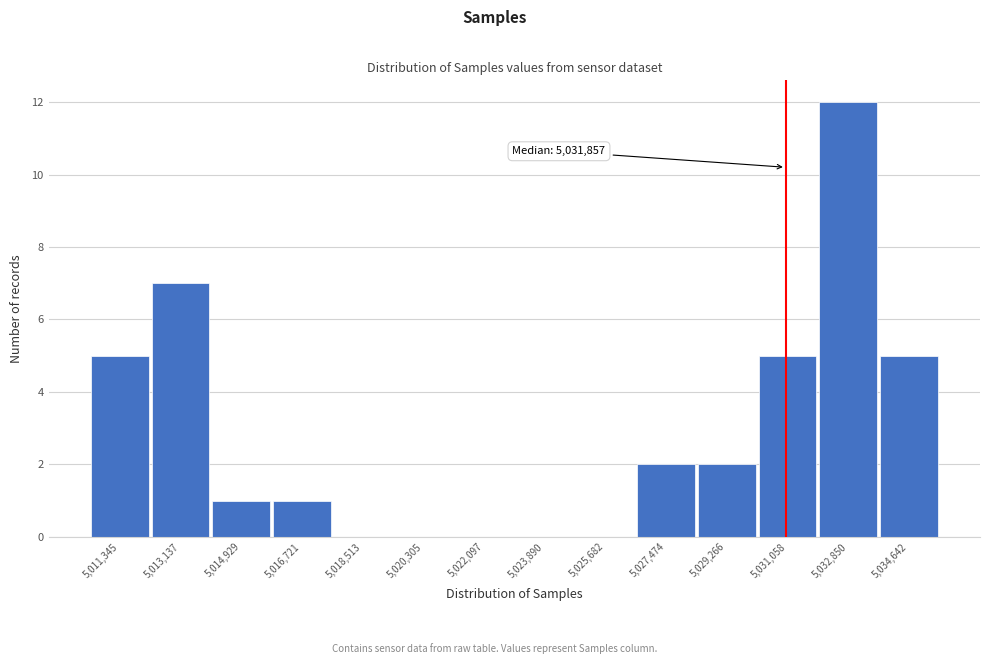

Reading left to right, what are all the values shown in this chart?

5,011,345=5	5,013,137=7	5,014,929=1	5,016,721=1	5,018,513=0	5,020,305=0	5,022,097=0	5,023,890=0	5,025,682=0	5,027,474=2	5,029,266=2	5,031,058=5	5,032,850=12	5,034,642=5